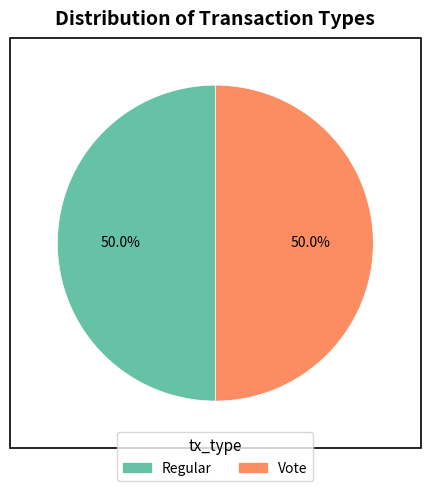

Approximately how many times larger is the value at Vote compared to Regular?

1.0